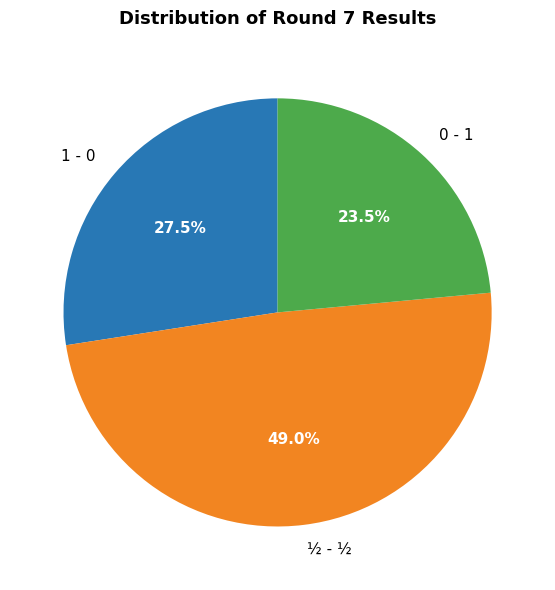

Rank the categories by value from highest to lowest.

½ - ½, 1 - 0, 0 - 1